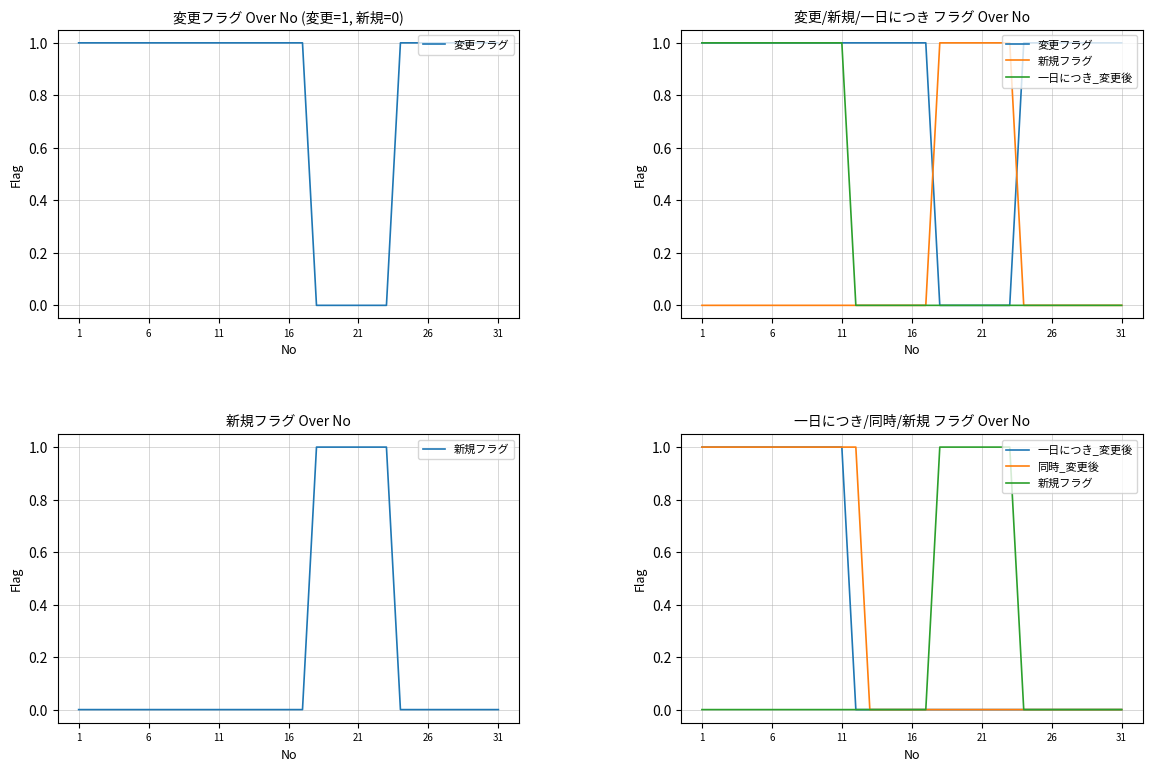

True or false: 同時_変更後 and 新規フラグ intersect in this chart.

False